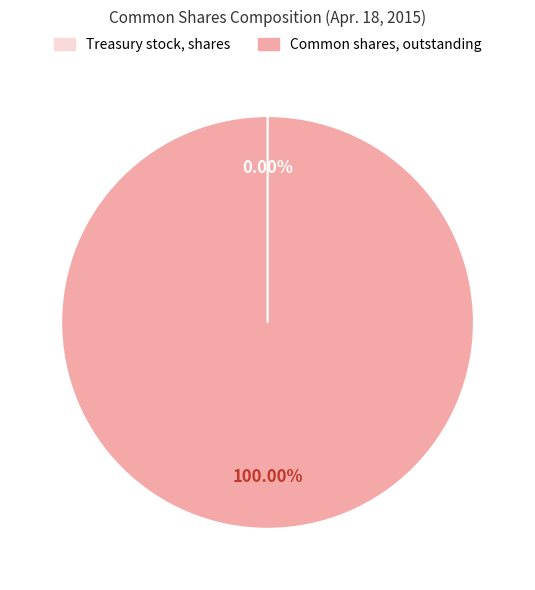

Does Common shares, outstanding account for over 50% of the chart?

Yes